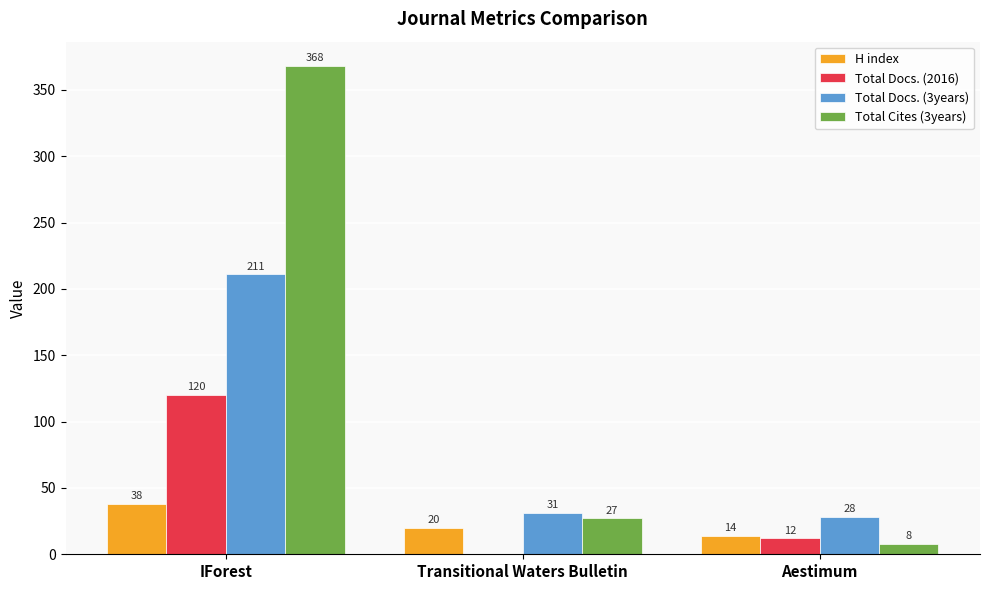

Count the number of categories in the chart.

3